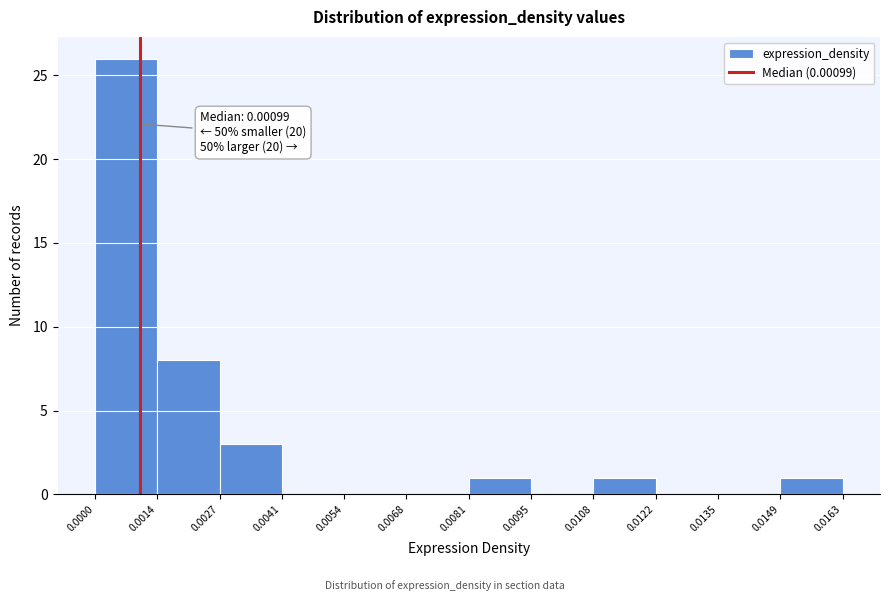

Over which range of the x-axis is the bar tallest?

0.0000 to 0.0014